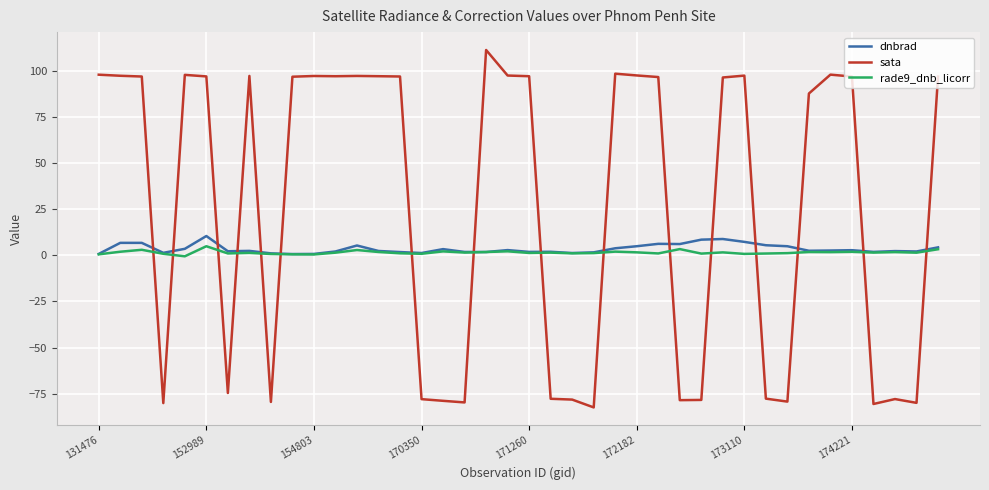

Which series has the largest total across all categories?

sata